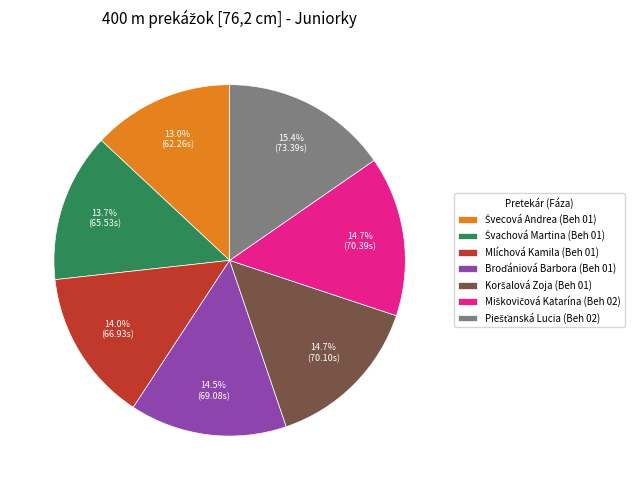

Is there a majority slice in this chart?

No